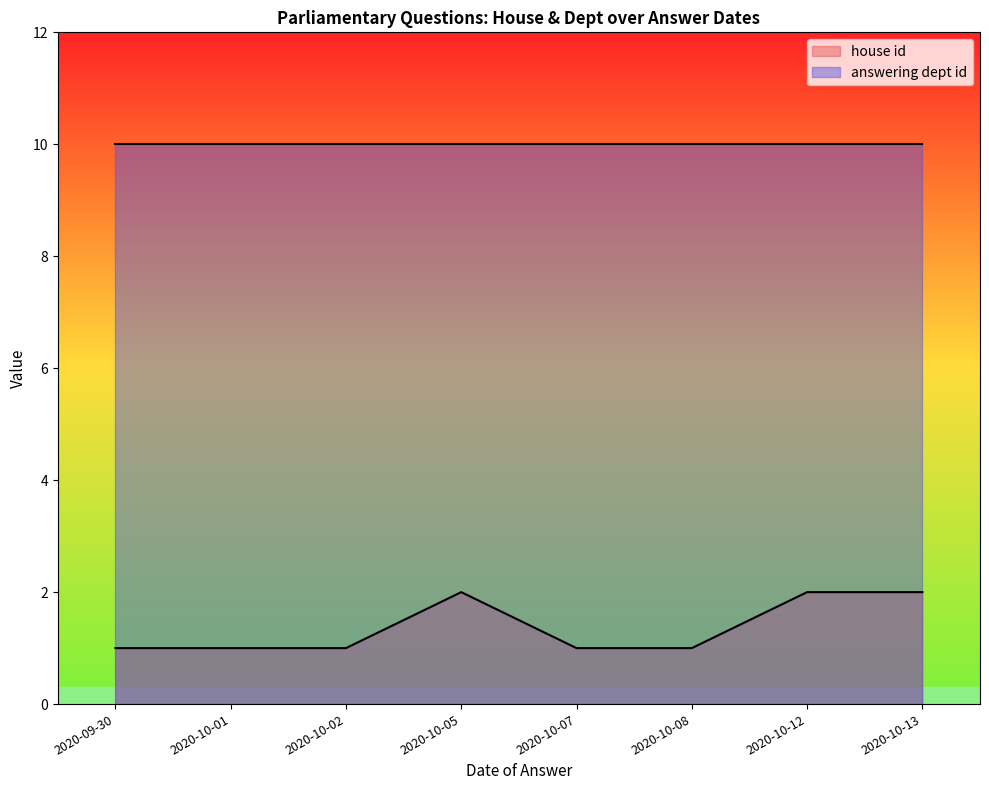

True or false: answering dept id and house id intersect in this chart.

False